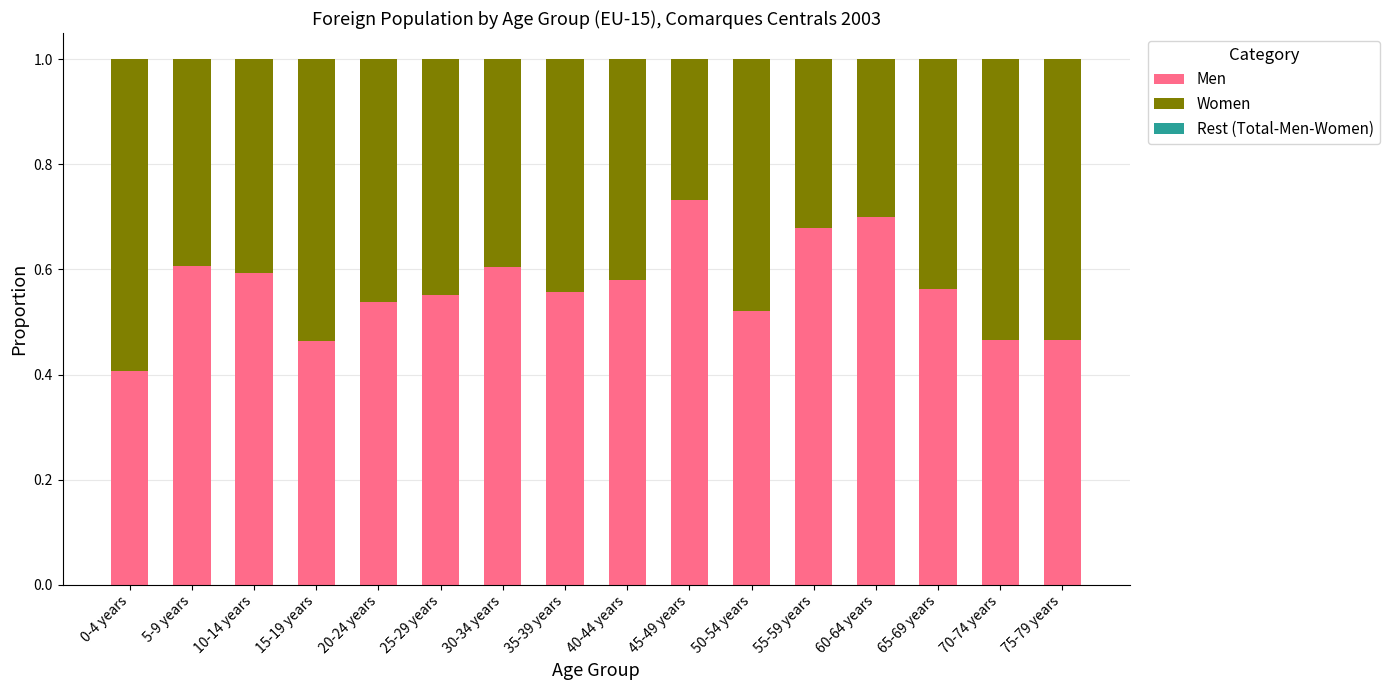

True or false: Men has a value of 0.6 at 40-44 years.

True